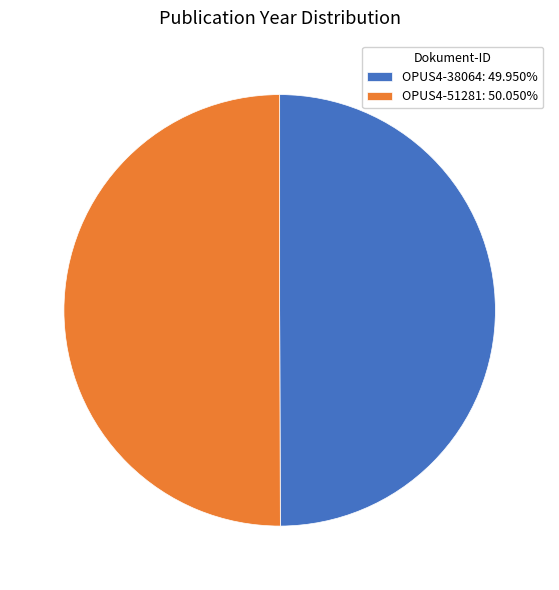

What is the ratio of the value at OPUS4-38064: 49.950% to the value at OPUS4-51281: 50.050%?

1.0